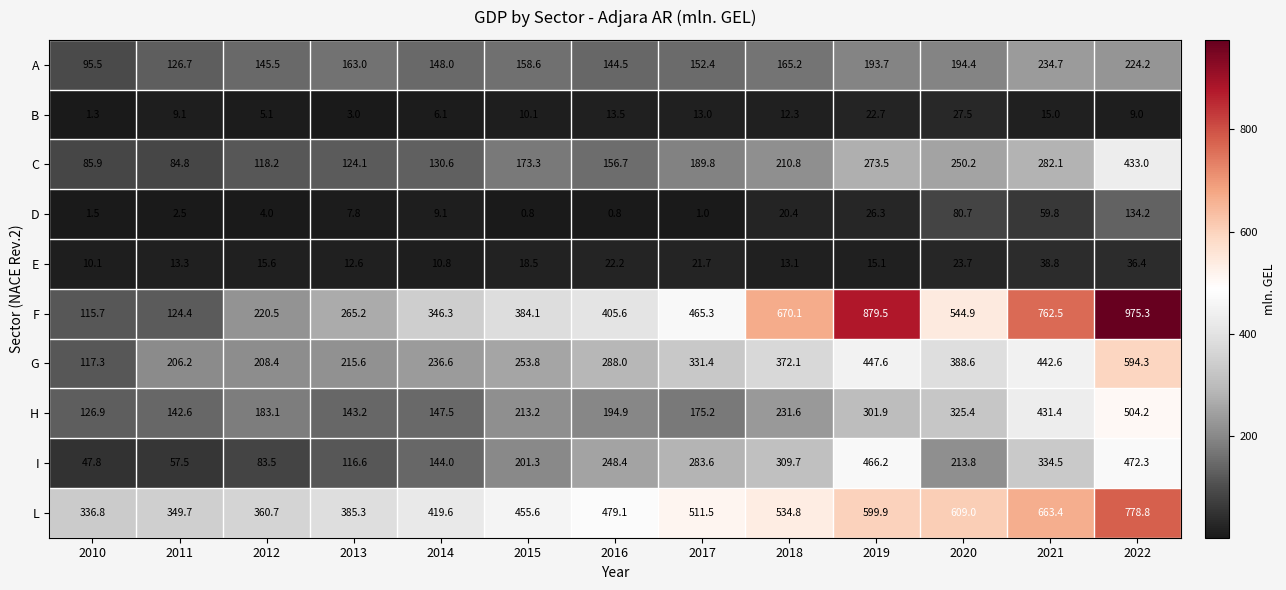

Rank the series at 2014 from lowest to highest value.

B, D, E, C, I, H, A, G, F, L